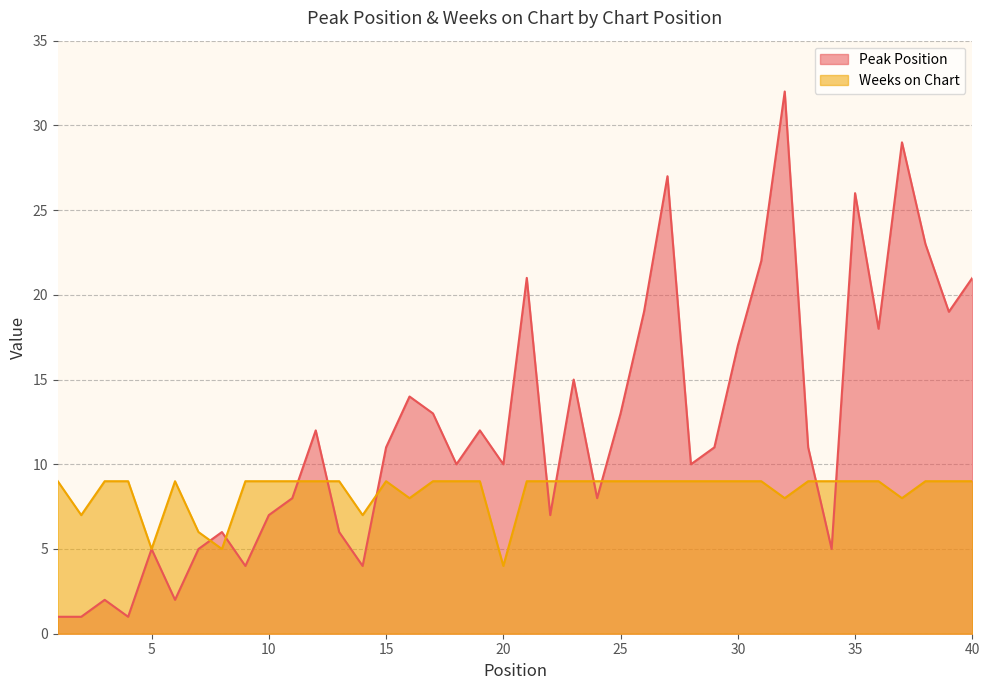

What is the highest value of the Peak Position series?

32